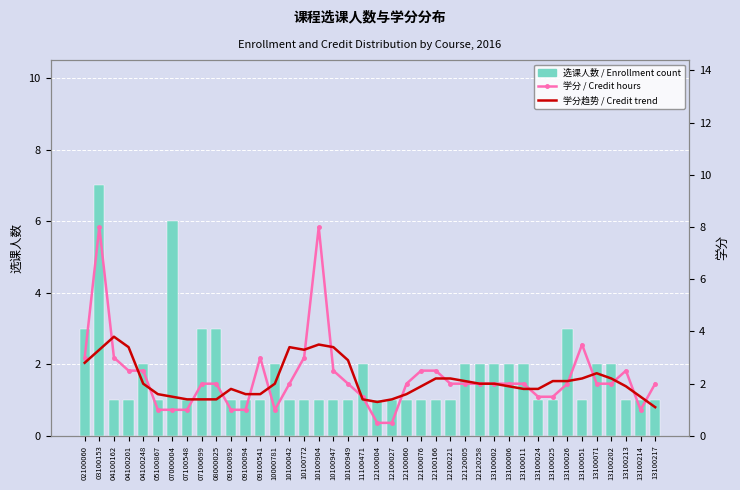

Where does the 学分 / Credit hours series first go above 2?

02100060